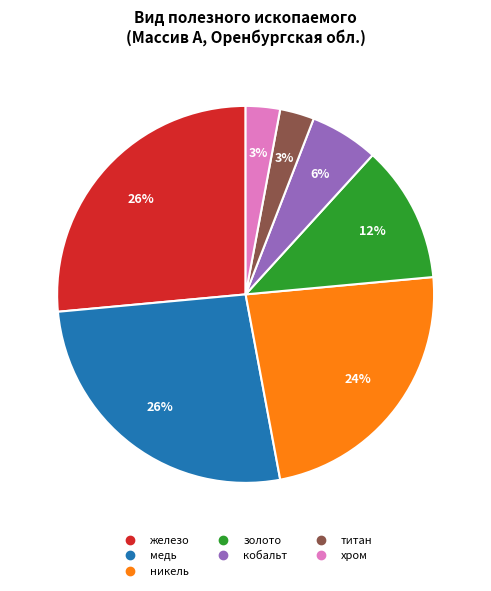

What percentage is the кобальт slice, to the nearest percent?

6%